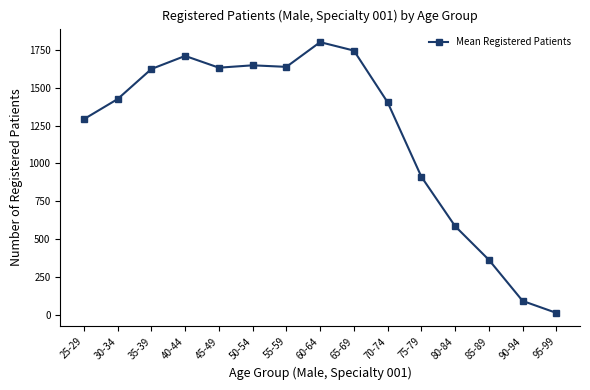

The chart shows a value of 1744.6 at 65-69. True or false?

True